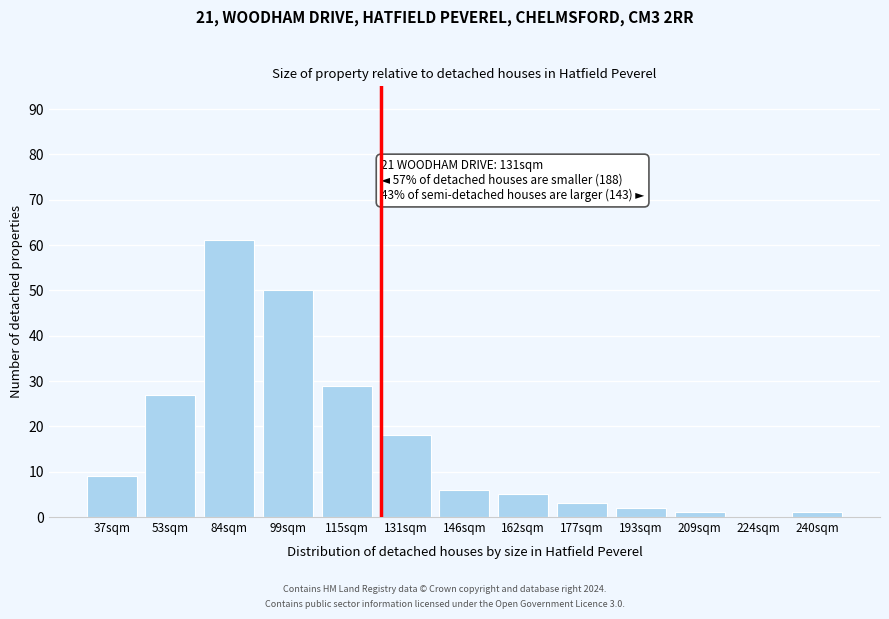

Reading left to right, what are all the values shown in this chart?

37sqm=9	53sqm=27	84sqm=61	99sqm=50	115sqm=29	131sqm=18	146sqm=6	162sqm=5	177sqm=3	193sqm=2	209sqm=1	224sqm=0	240sqm=1